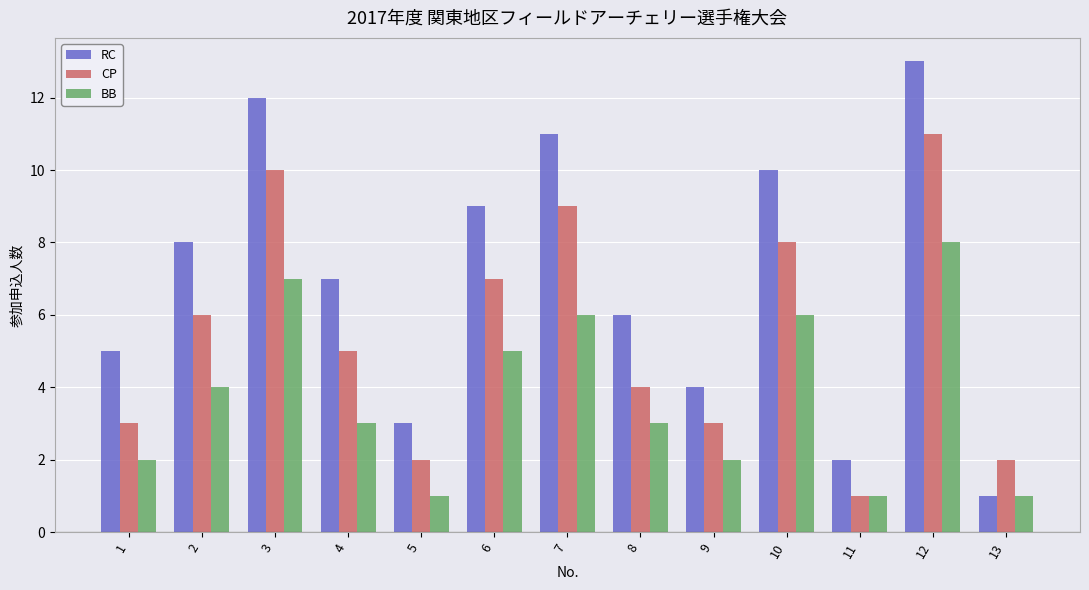

The value of CP at 9 is 3. True or false?

True